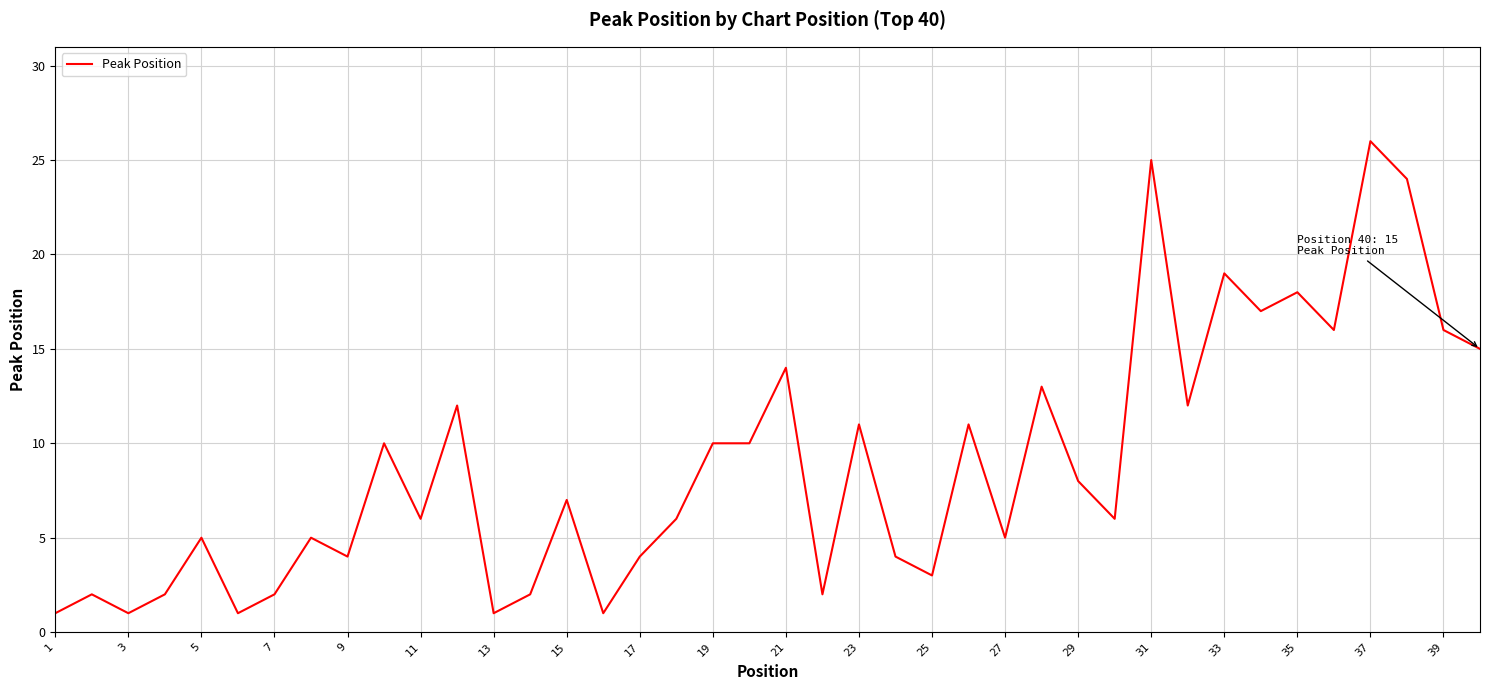

Reading left to right, transcribe all the data shown in this chart.

1	2	1	2	5	1	2	5	4	10	6	12	1	2	7	1	4	6	10	10	14	2	11	4	3	11	5	13	8	6	25	12	19	17	18	16	26	24	16	15